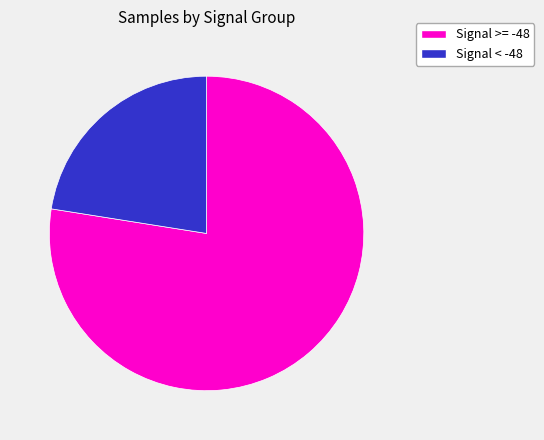

Count the number of slices in the pie.

2